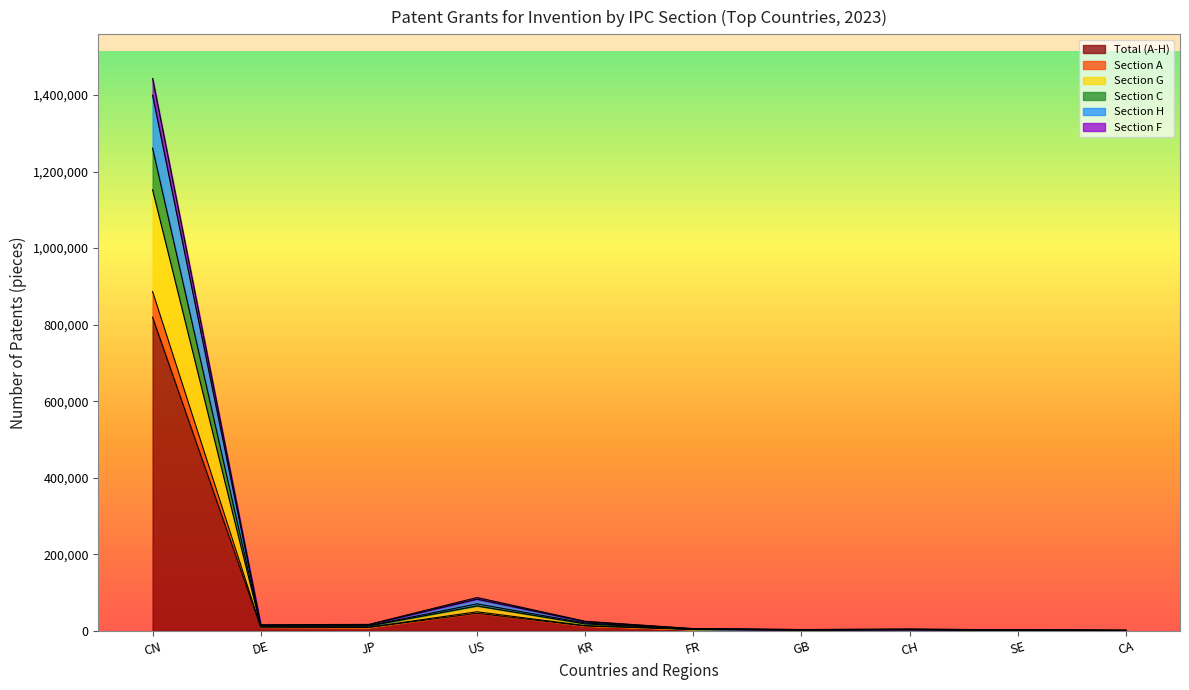

In Section C, how many points are lower than both neighbors (excluding endpoints)?

2